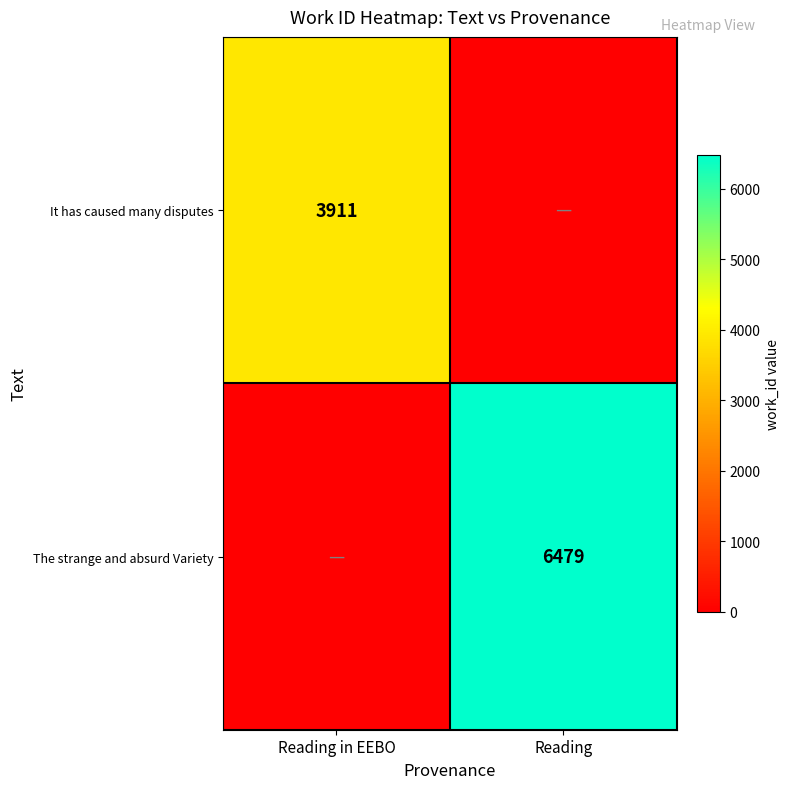

The value of It has caused many disputes at Reading in EEBO is 1831. True or false?

False